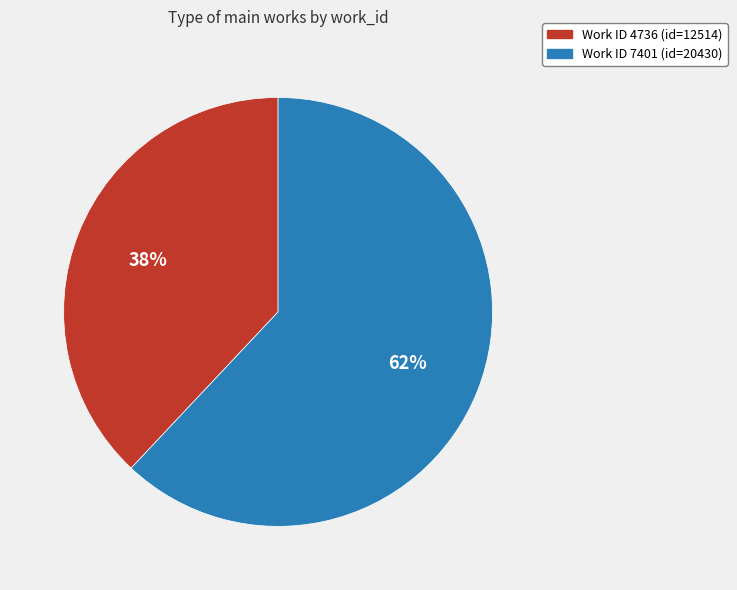

The Work ID 4736 (id=12514) slice represents 38% of the pie. True or false?

True